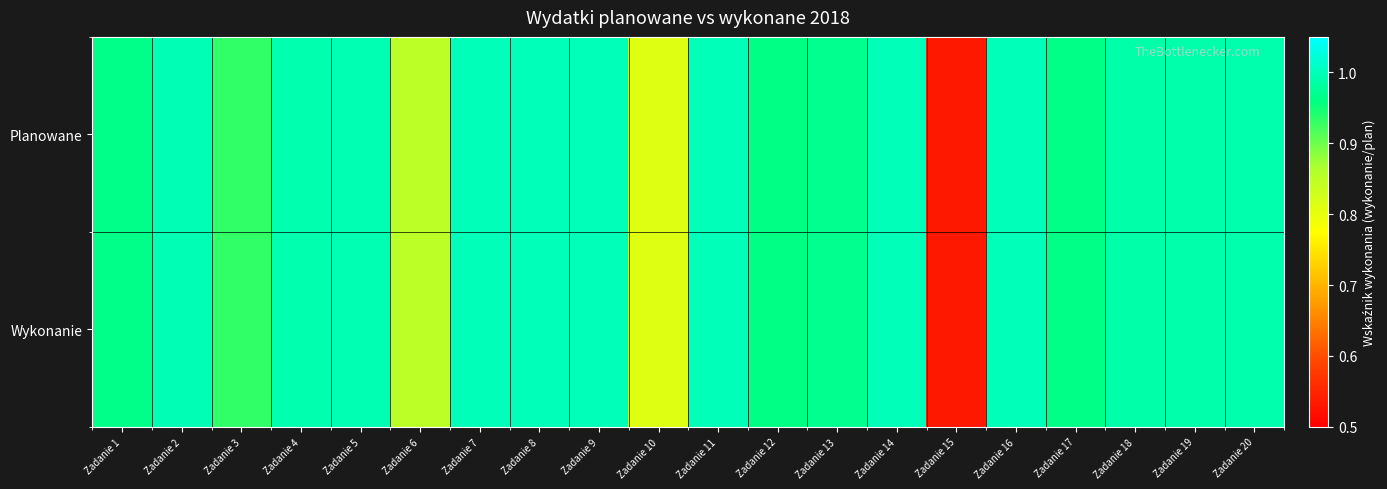

Which series has the largest total across all categories?

Planowane